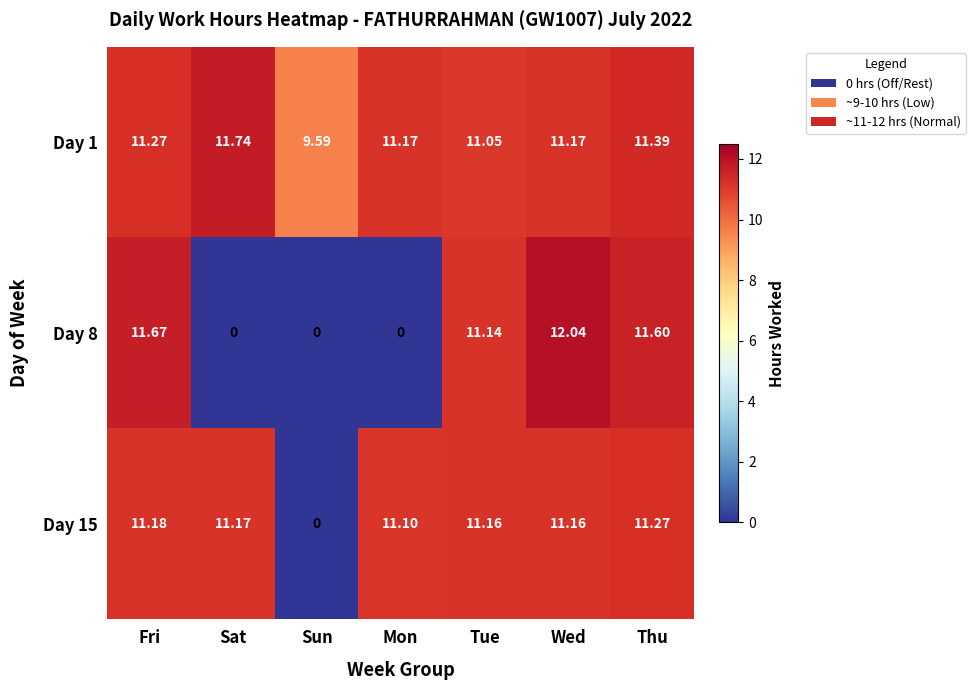

At which label does Day 15 reach its peak?

Thu